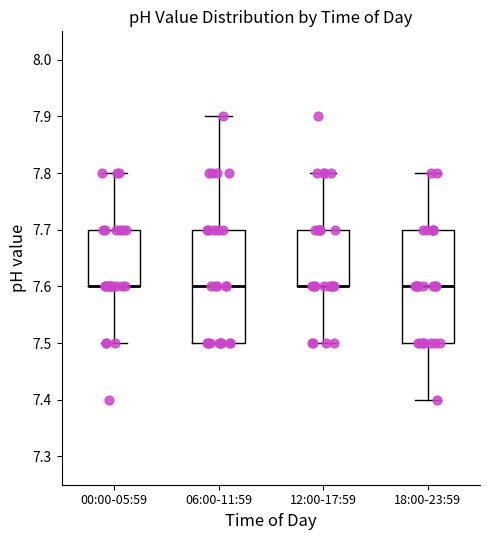

Where is the lower edge of the box for 00:00-05:59 on the y-axis? The values are not printed on the chart, so give them approximately, as read against the axis.

7.6